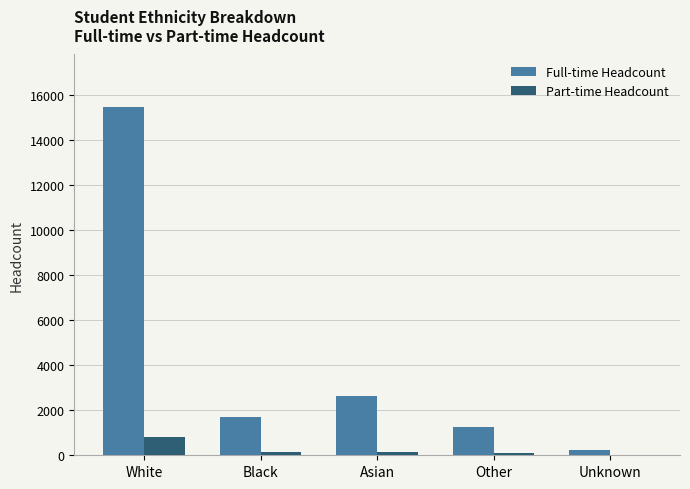

Count the number of data series in this chart.

2